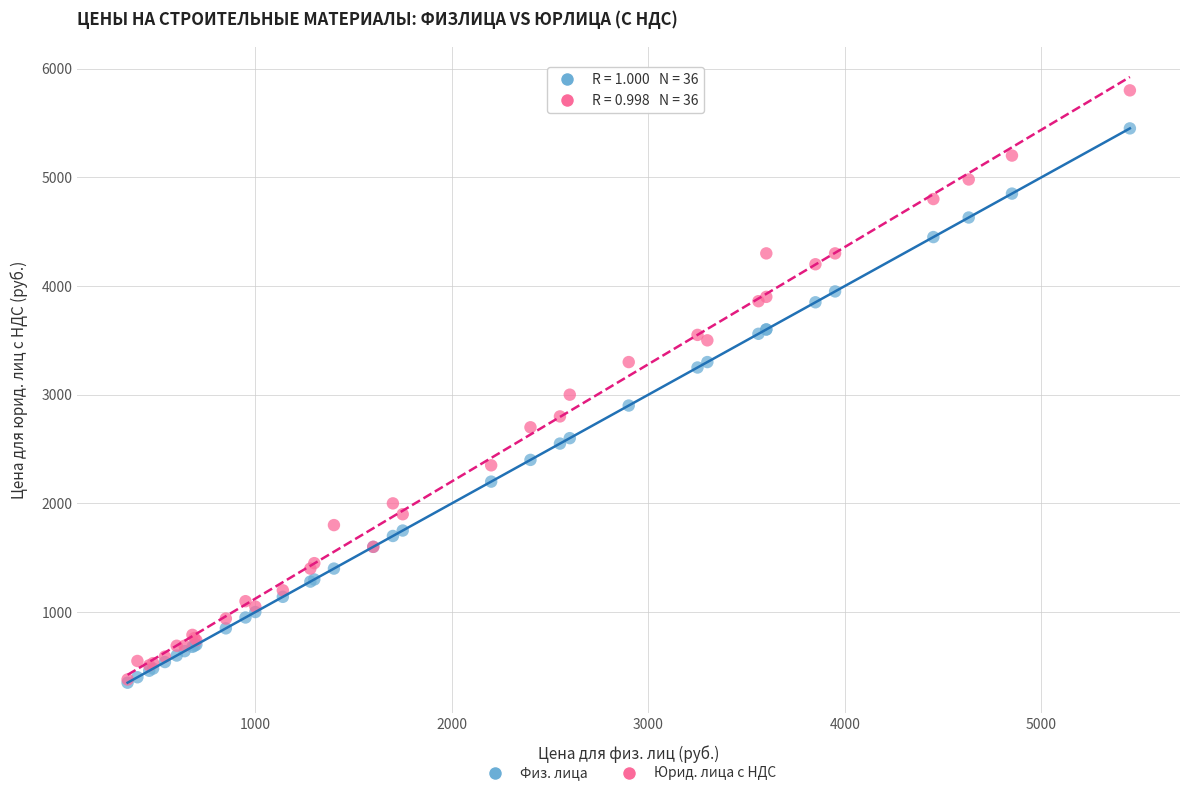

Across all series, what Y value is closest to 3075?

3000